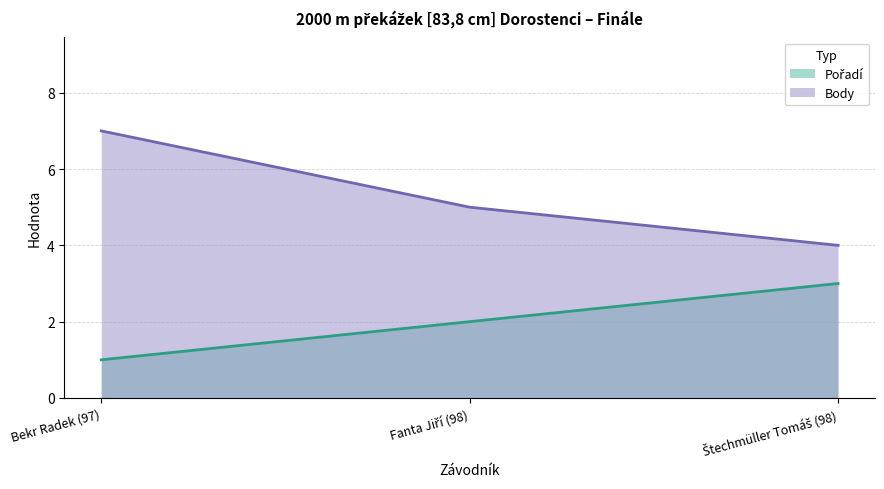

How many Pořadí values are between 1 and 3?

3